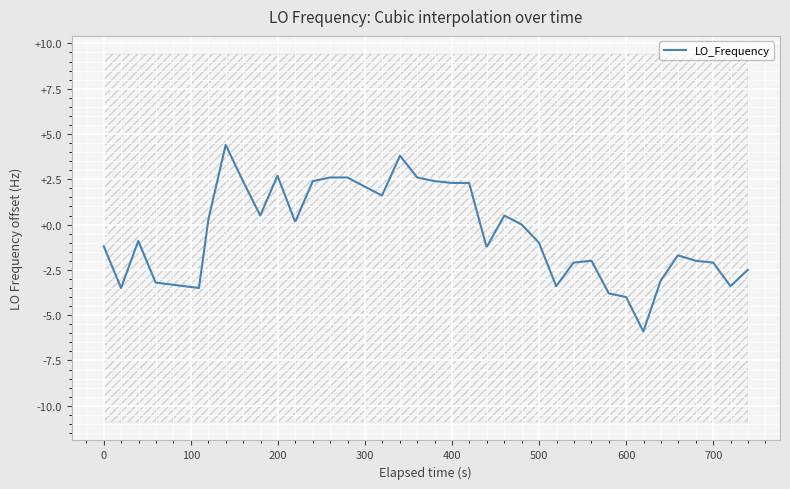

How many points are higher than both their immediate neighbors (excluding endpoints)?

6